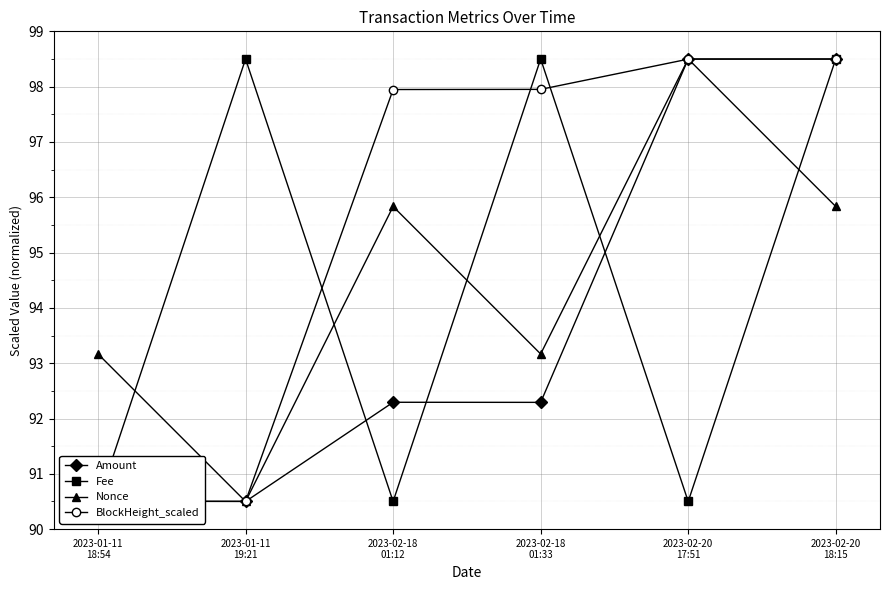

What is the sum of the BlockHeight_scaled values at 2023-01-11
19:21 and 2023-01-11
18:54?

181.0